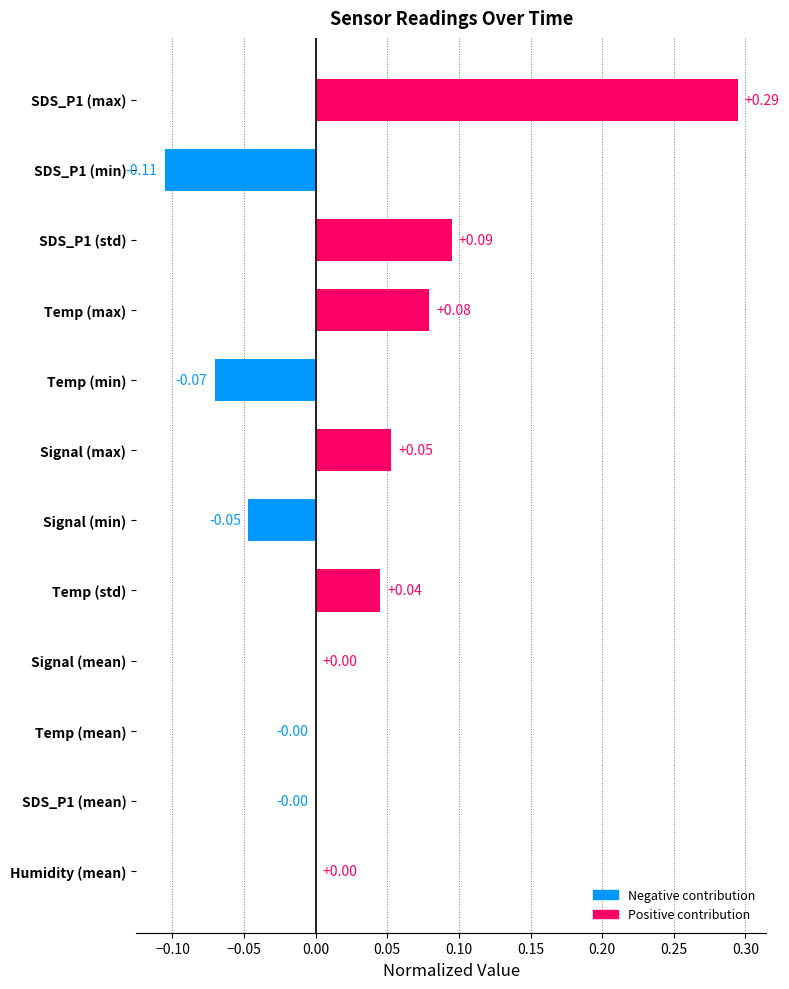

How many series are shown in this chart?

1